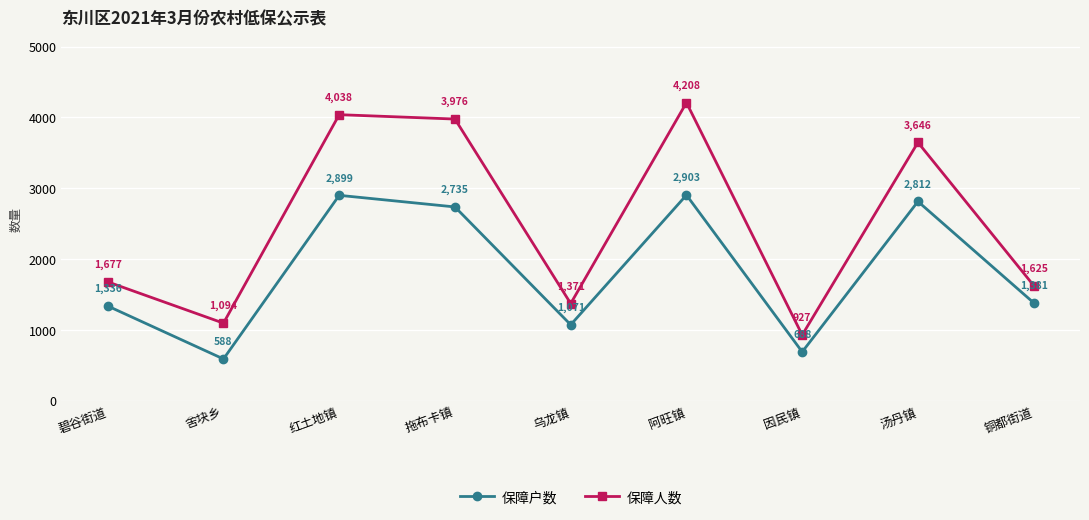

What is the sum of the 保障户数 values at 红土地镇 and 因民镇?

3587